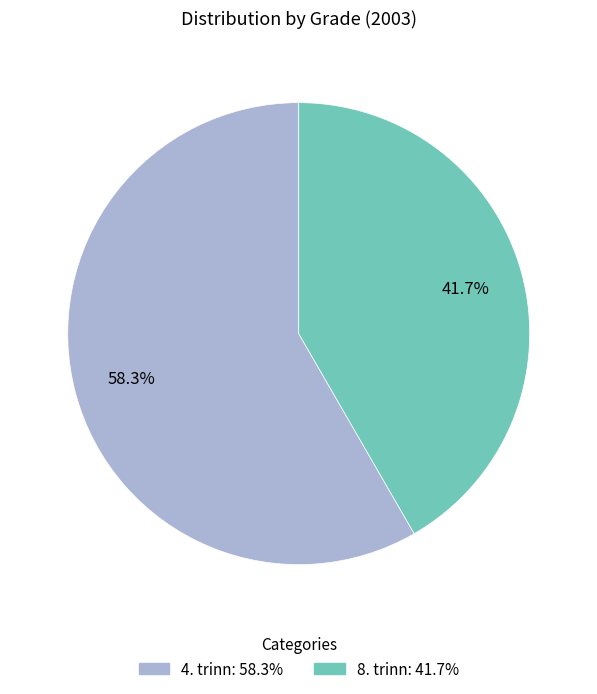

To the nearest percent, what is the combined percentage of 8. trinn and 4. trinn?

100%